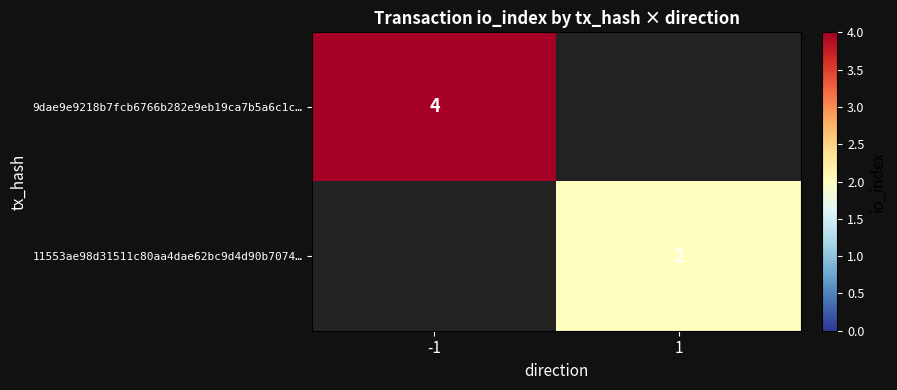

Is it true that 9dae9e9218b7fcb6766b282e9eb19ca7b5a6c1c… equals 4 at -1?

True